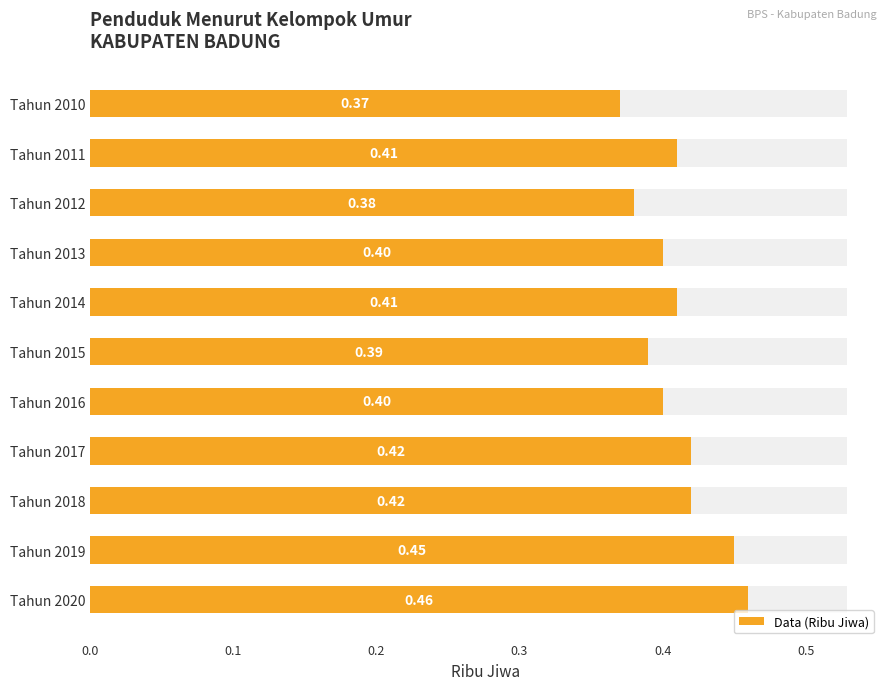

Which has a higher value, 0.4 or 0.6?

0.4